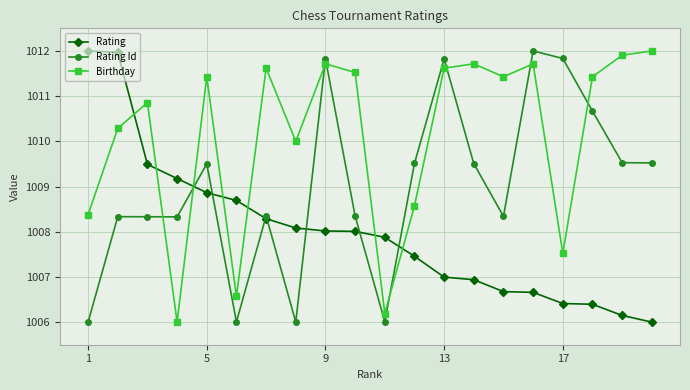

How many interior local peaks does the Rating Id series have?

6